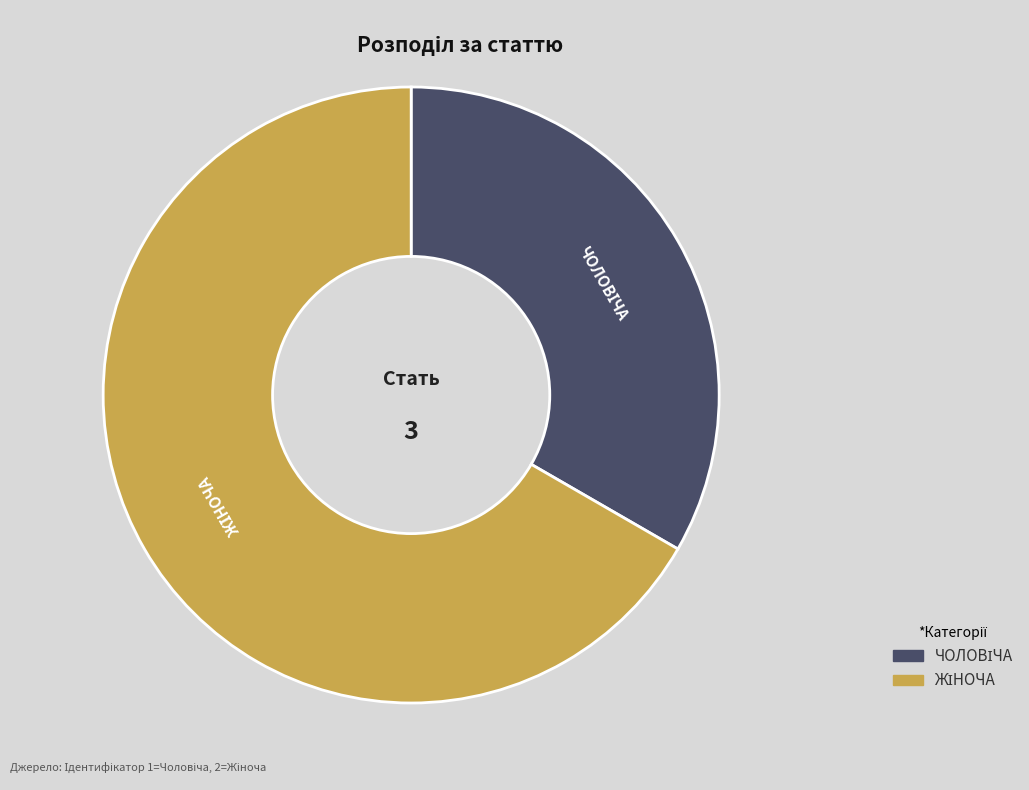

Is there any slice that represents more than half of the pie?

Yes